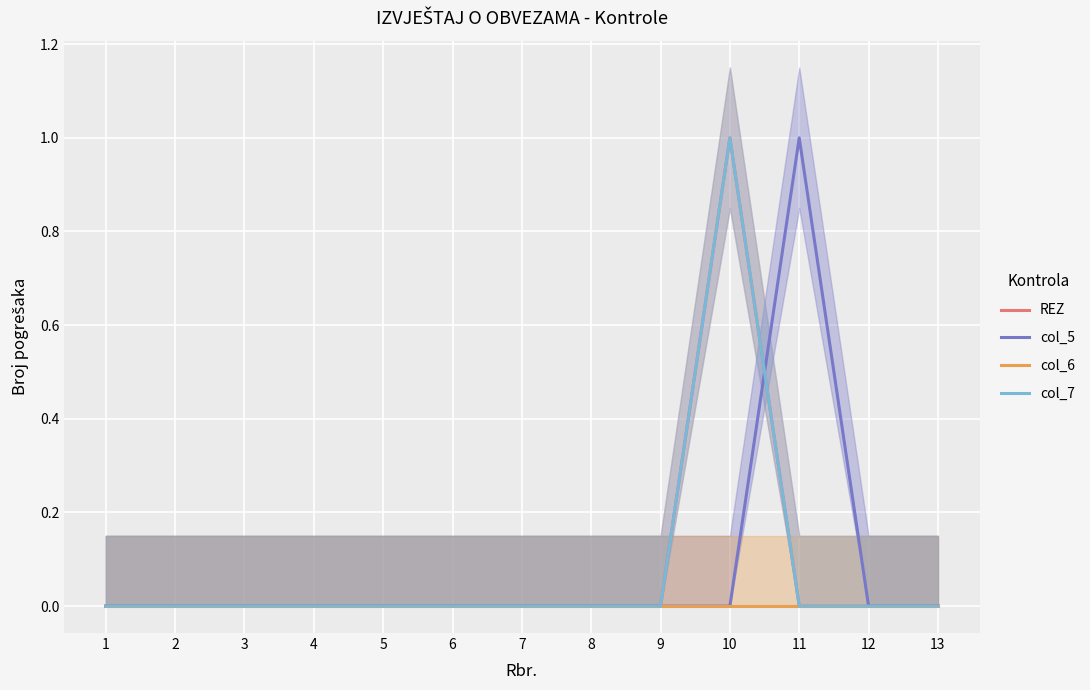

Between which two adjacent categories do REZ and col_5 first intersect?

10 and 11